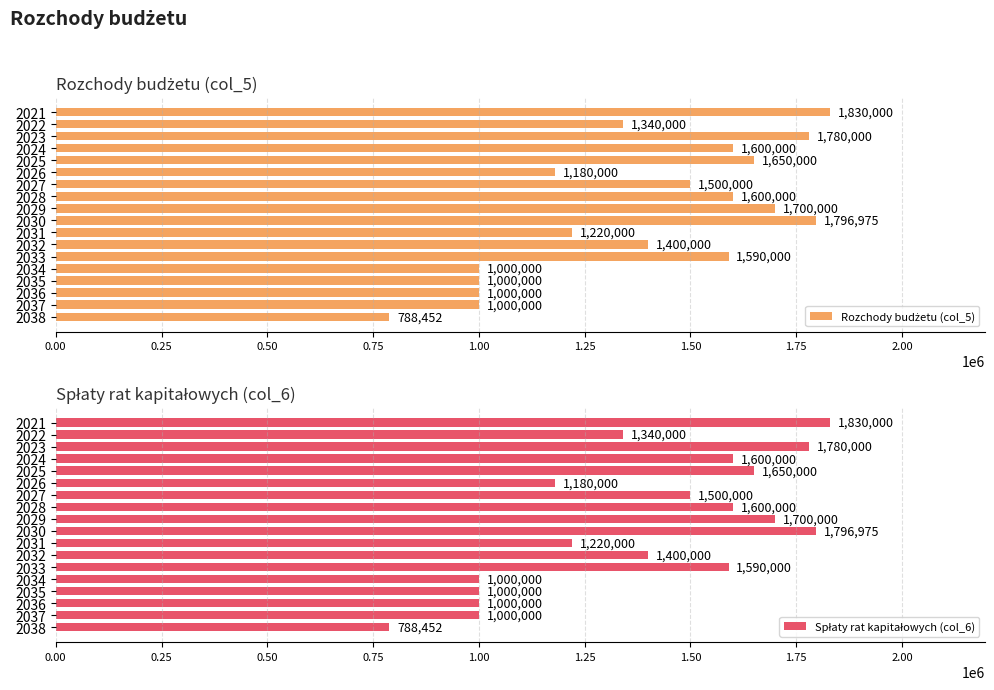

Read the Spłaty rat kapitałowych (col_6) value at 2033.

1590000.0